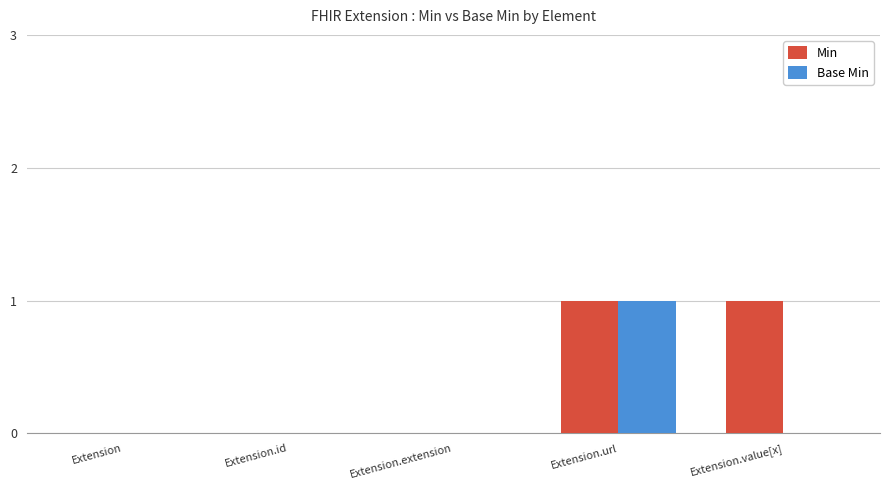

The value of Min at Extension.extension is 1. True or false?

False